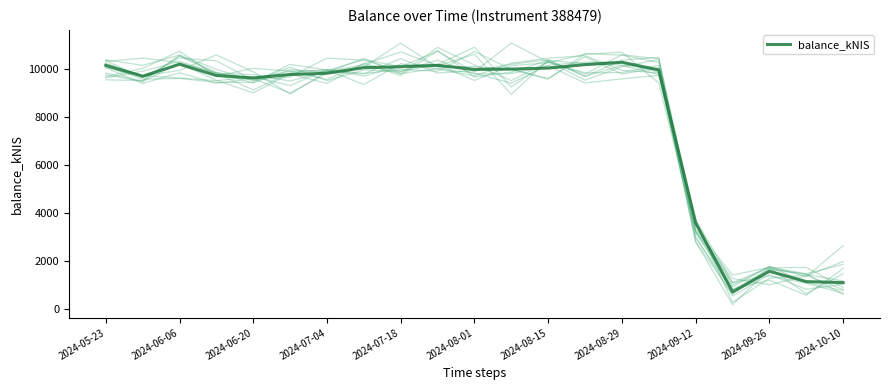

How many series are shown in this chart?

1